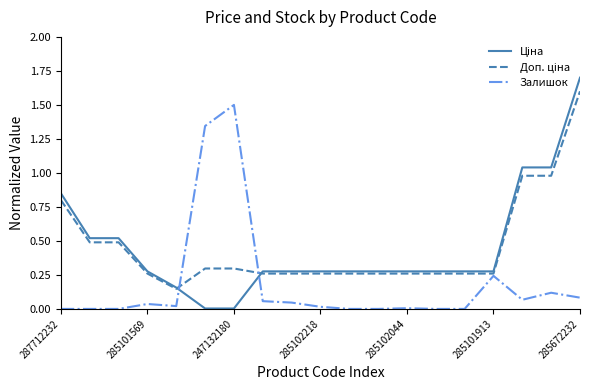

What is the maximum value shown in the chart?

1.7